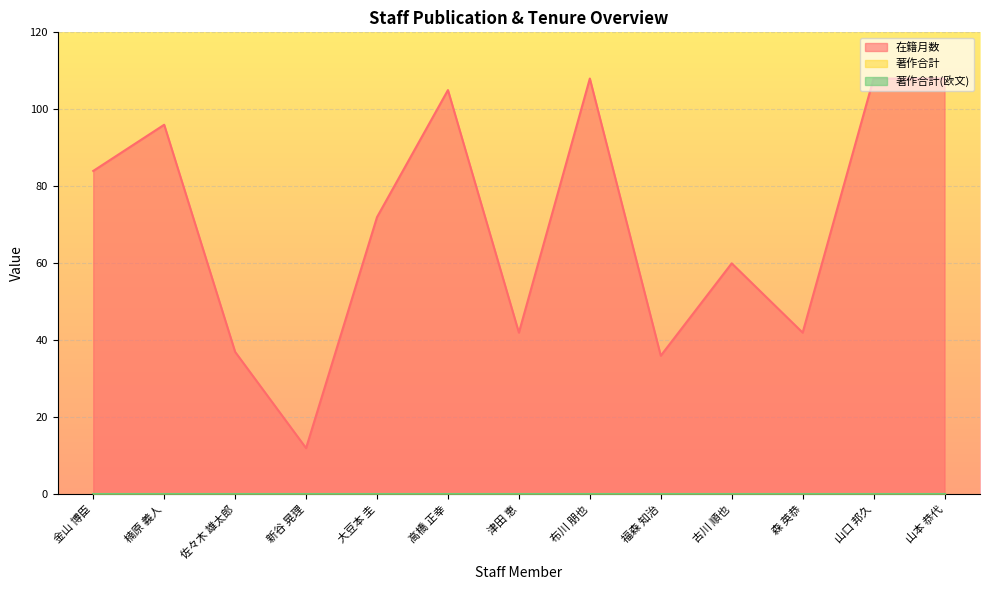

At how many categories does at least one series exceed 74?

6